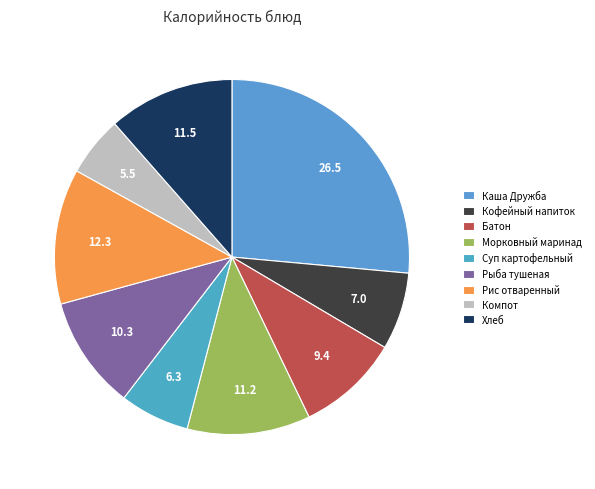

Which slice is the largest?

Каша Дружба